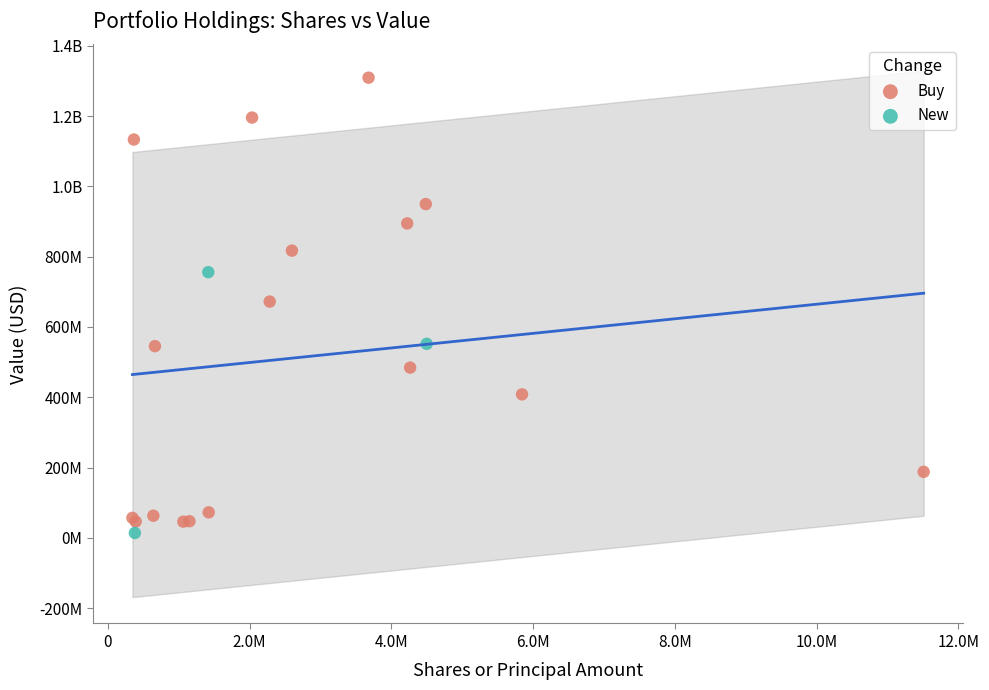

What are all the series names shown in the legend?

Buy, New